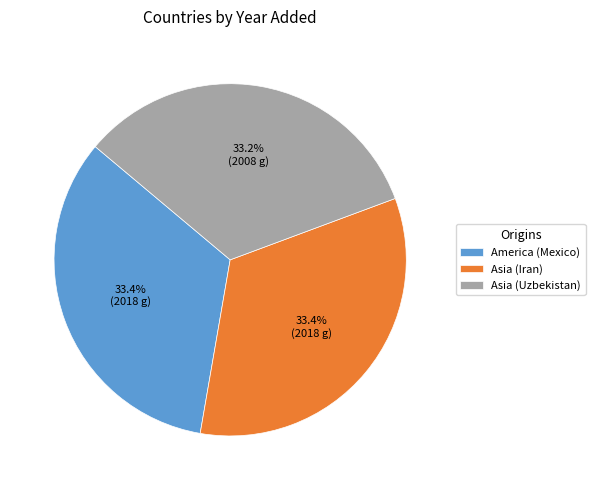

Is Asia (Uzbekistan) the majority of the pie?

No